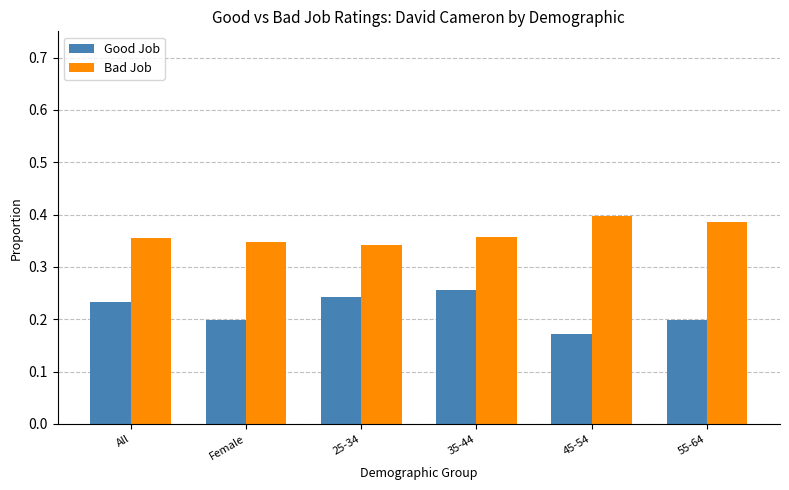

Is it true that Bad Job equals 0.4 at 45-54?

True